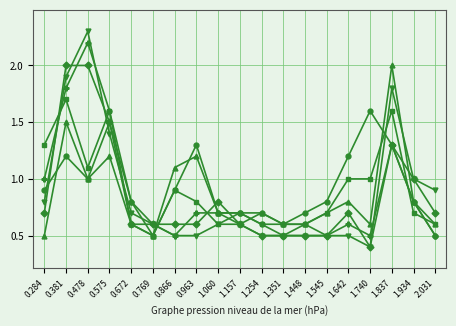

What is the minimum value shown in the chart?

0.4